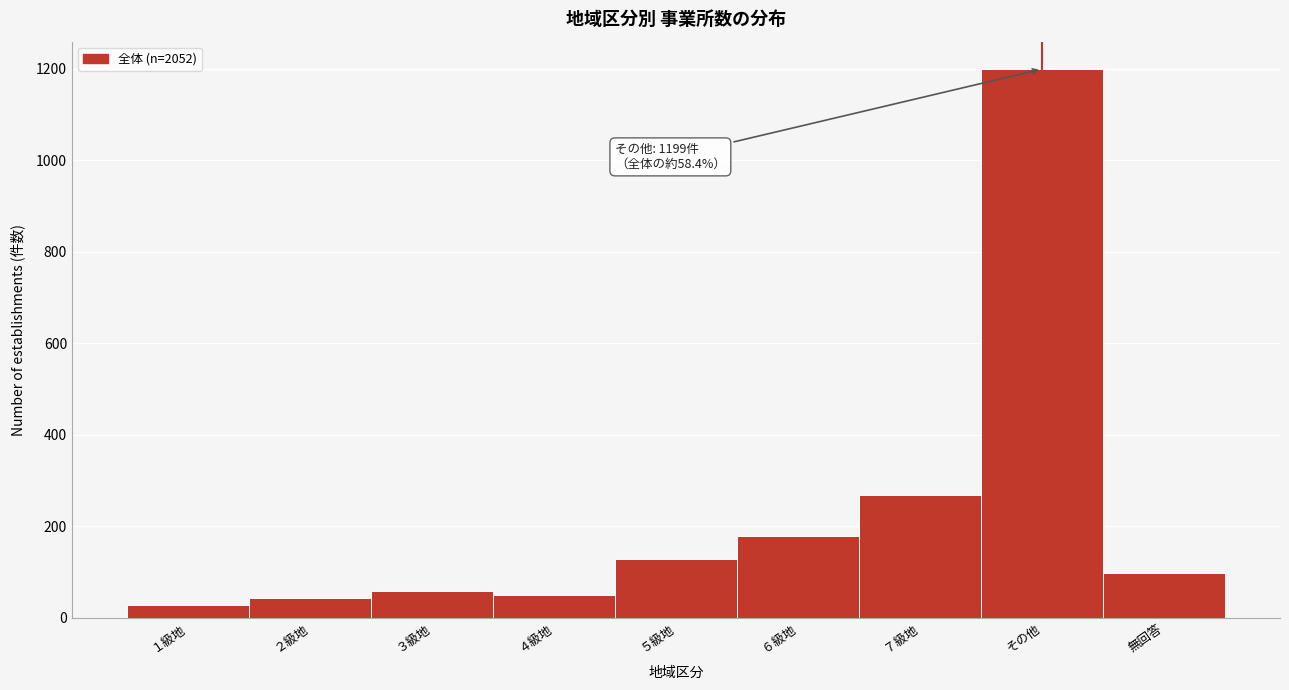

Reading left to right, list all the values displayed in this chart.

29	43	58	50	128	179	269	1199	97